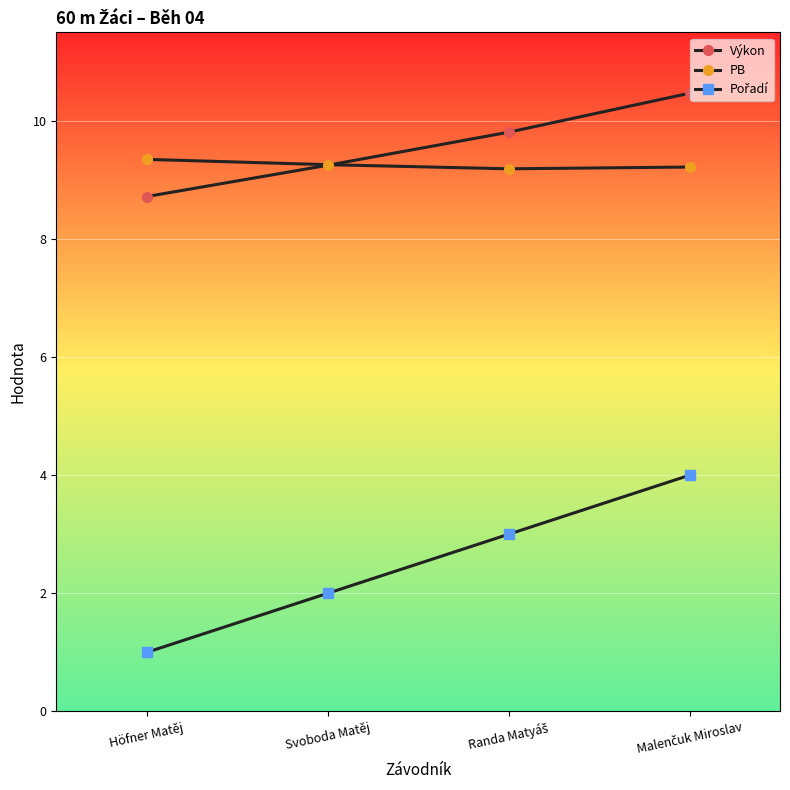

Count the number of categories in the chart.

4